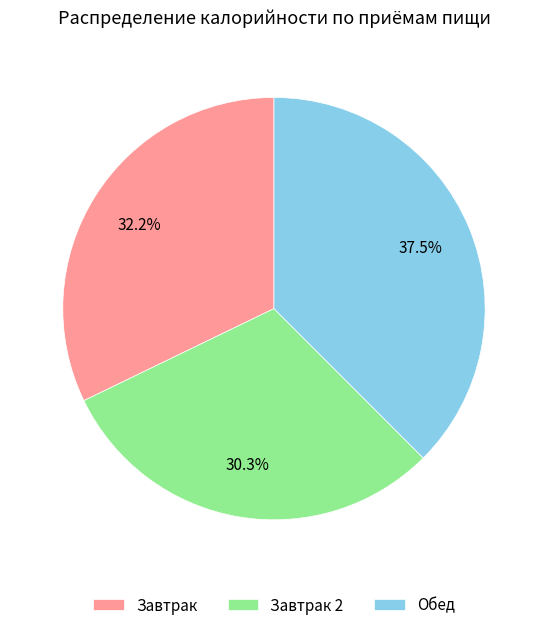

Does Обед account for over 50% of the chart?

No